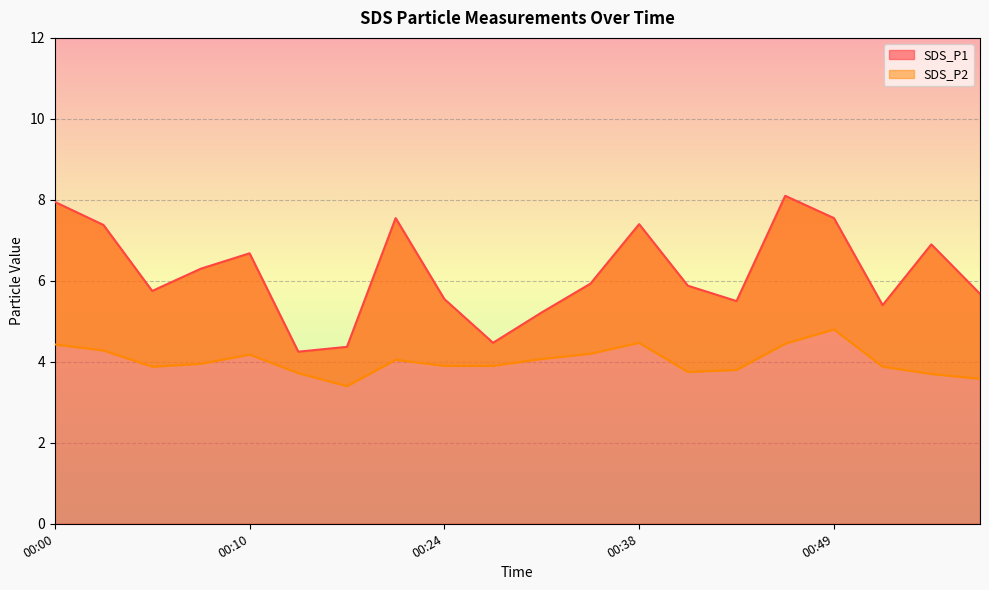

How many interior local valleys does the SDS_P1 series have?

5